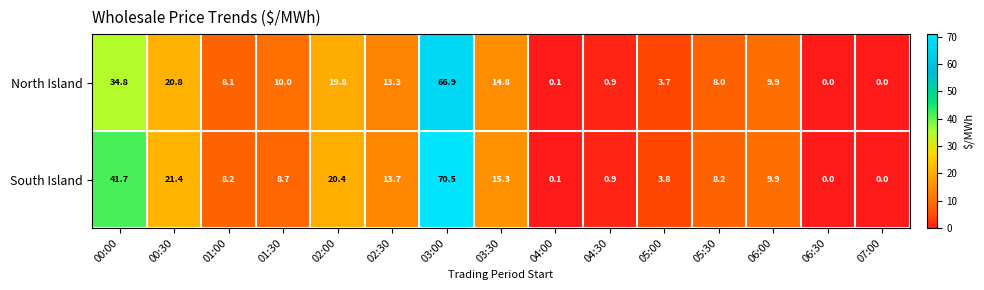

The North Island series shows 19.8 at 02:00. True or false?

True